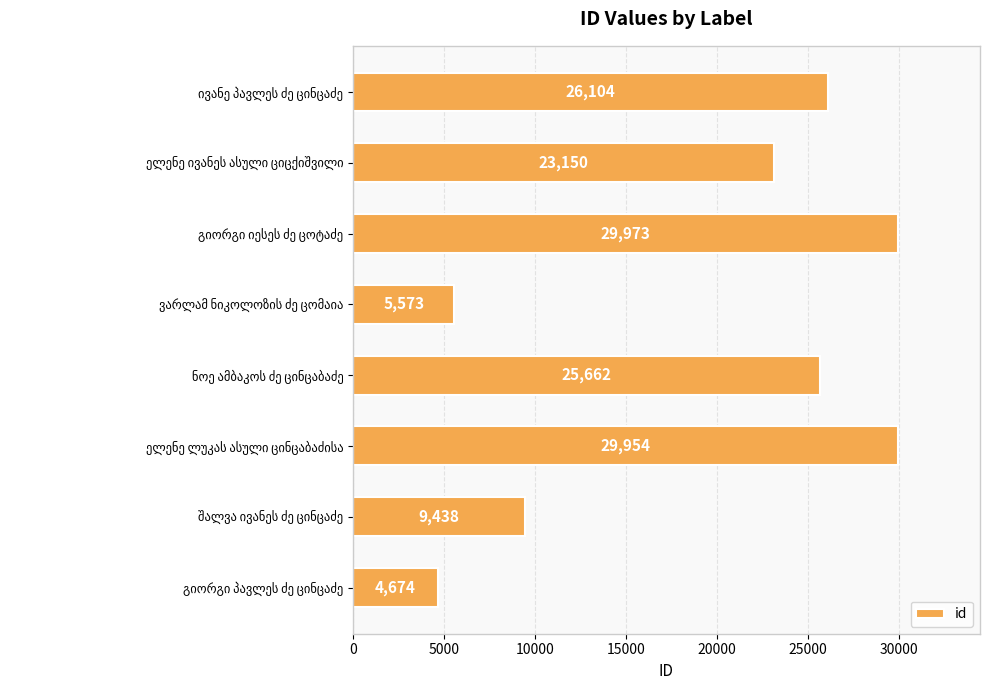

How many bars are there in total?

8